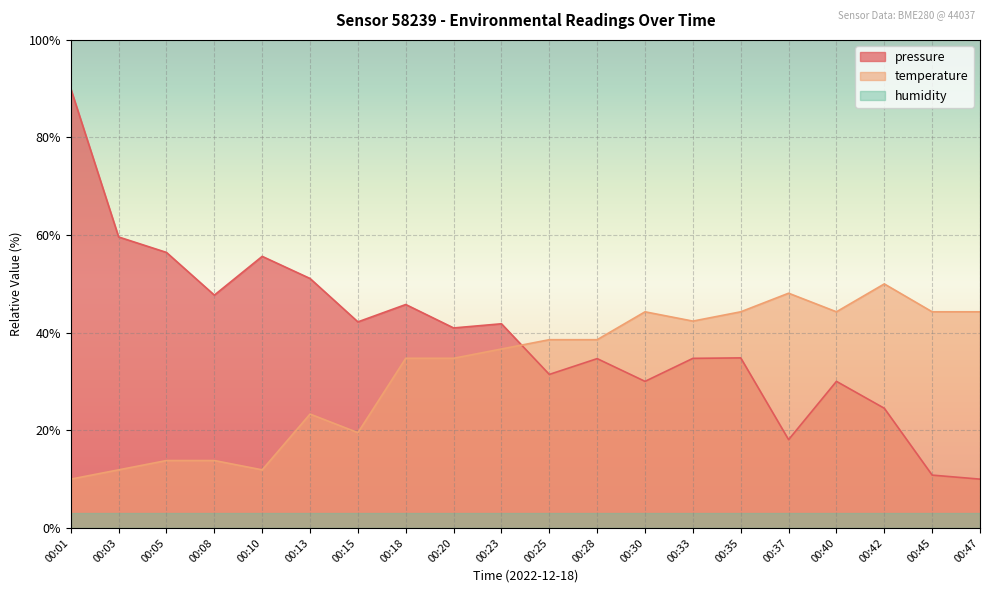

True or false: pressure has a value of 99.8 at 00:10.

False